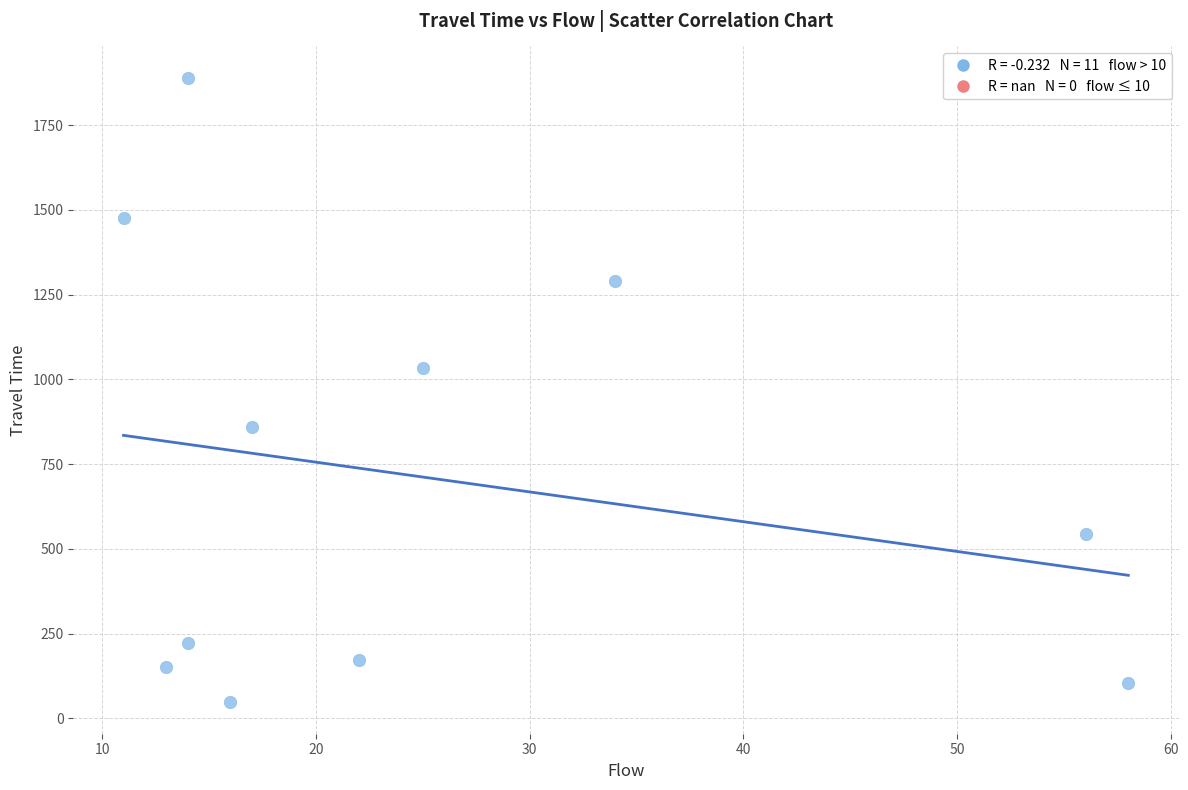

What is the average X value?

25